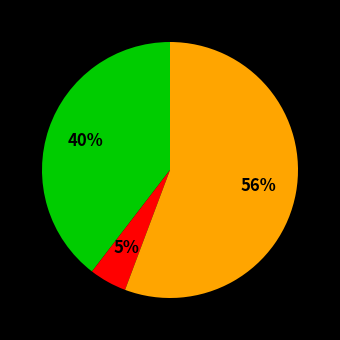

Is there any slice that represents more than half of the pie?

Yes